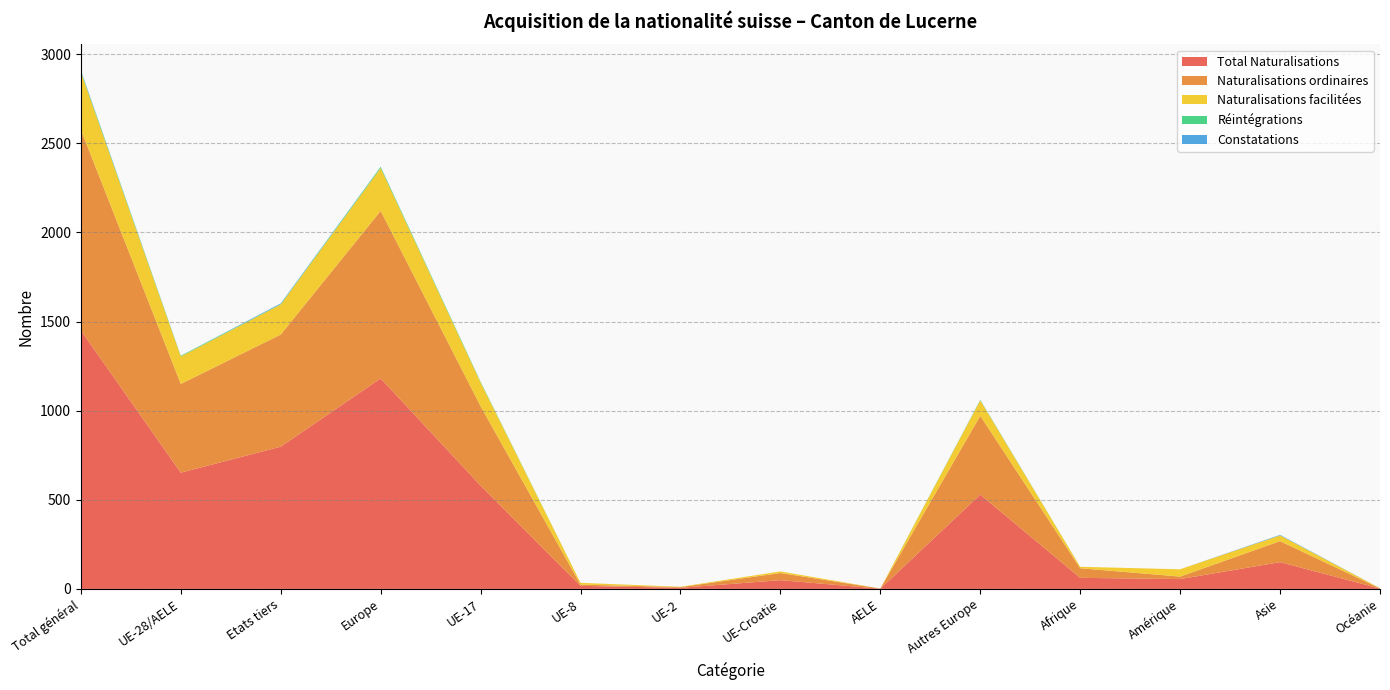

Reading right to left, list all the values displayed in this chart.

Total Naturalisations: 2	150	55	62	529	1	49	6	17	579	1181	798	652	1450
Naturalisations ordinaires: 1	118	14	54	442	1	40	4	7	446	940	629	498	1127
Naturalisations facilitées: 1	32	41	8	87	0	9	2	10	133	241	169	154	323
Réintégrations: 0	0	0	0	2	0	0	0	0	4	6	2	4	6
Constatations: 0	3	0	0	1	0	0	0	0	0	1	4	0	4